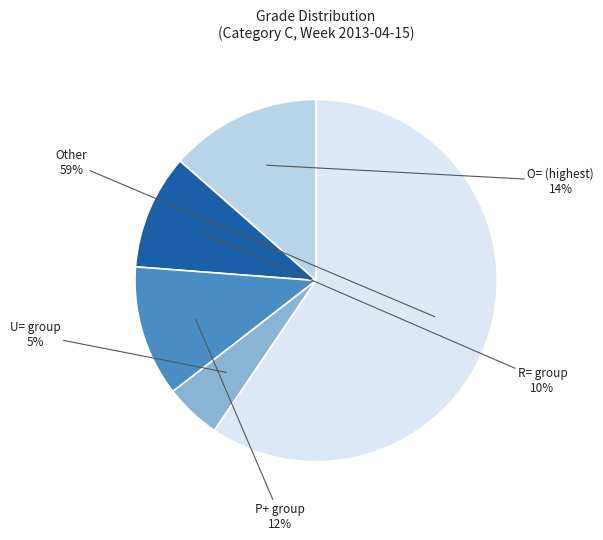

Does Other represent more than half of the total?

Yes